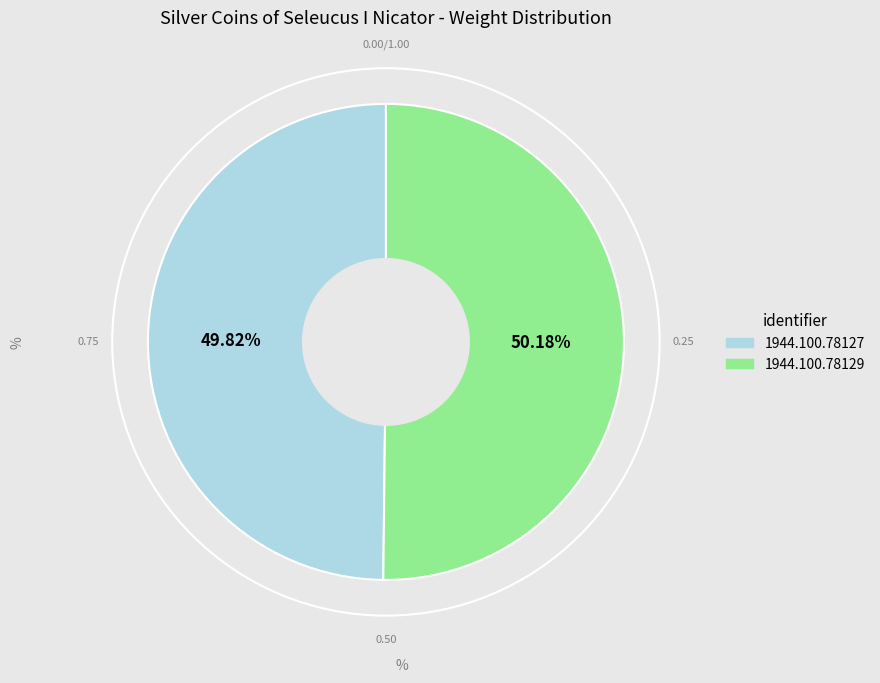

Is there any slice that represents more than half of the pie?

Yes